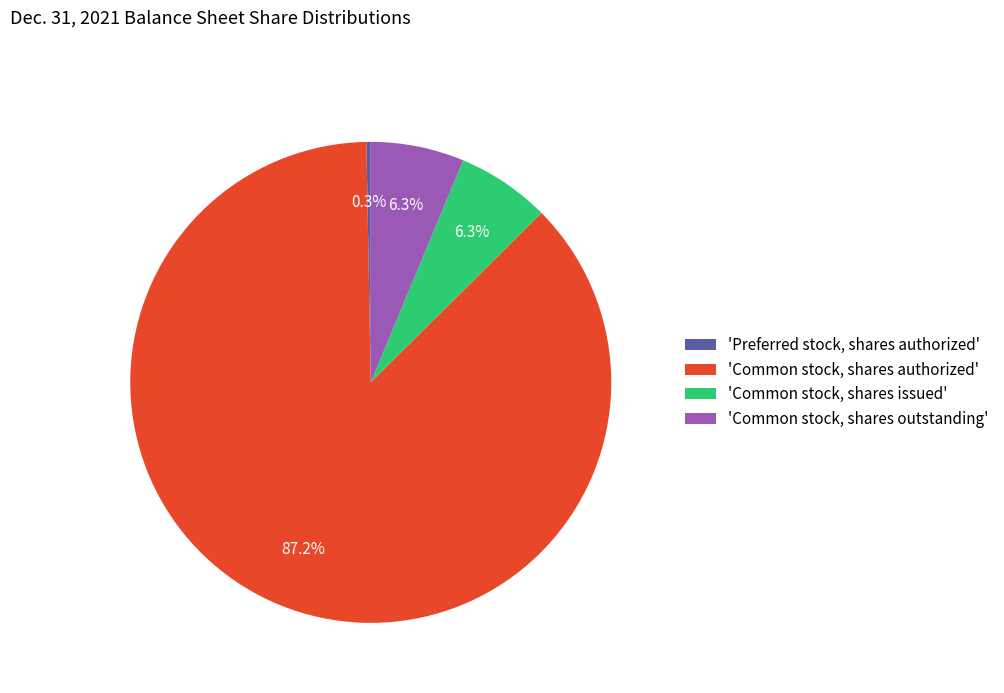

Which slice represents more than half of the pie?

'Common stock, shares authorized'